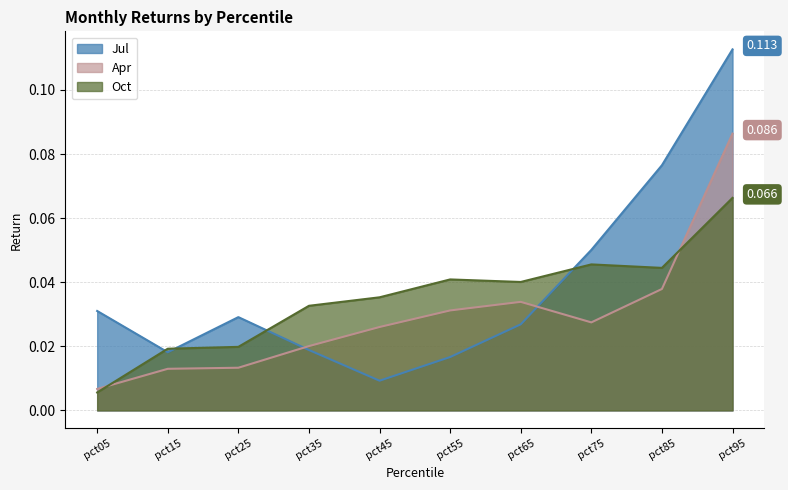

How many distinct data groups are displayed?

3